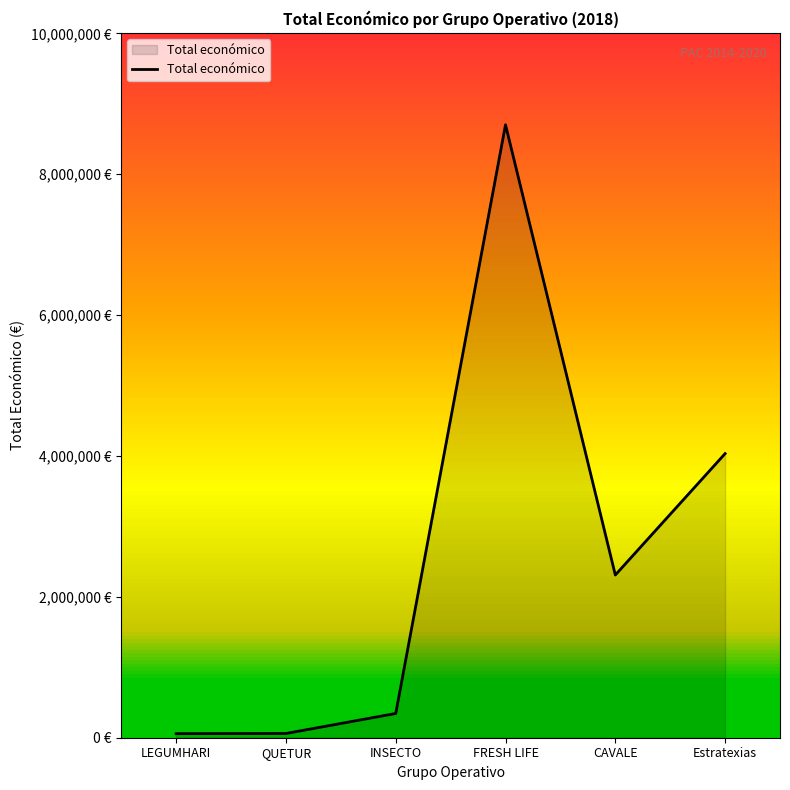

What is the minimum value shown in the chart?

57500